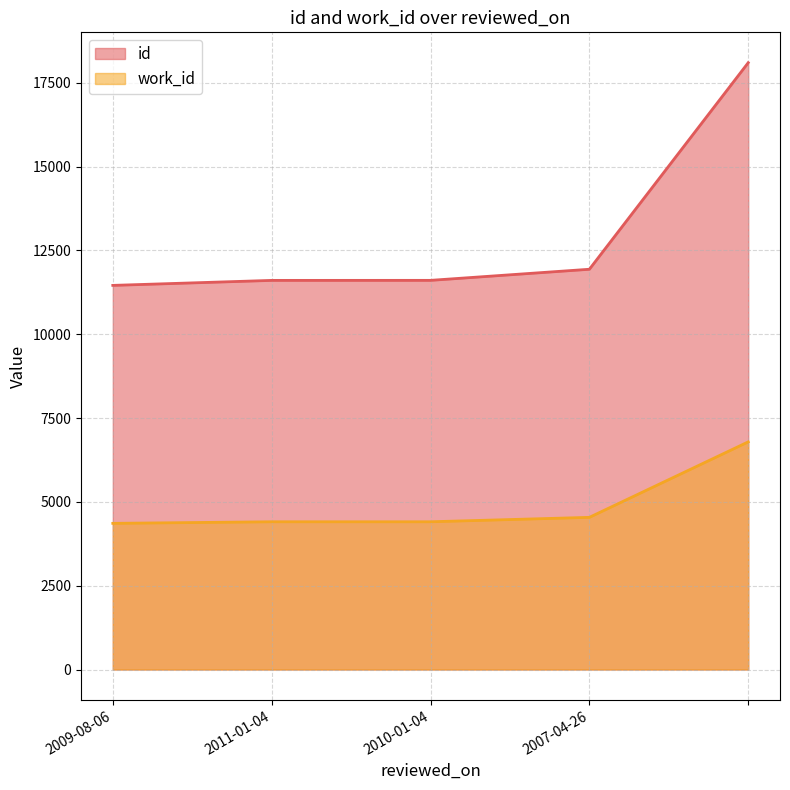

What is the label of the 4th point from the right?

2011-01-04